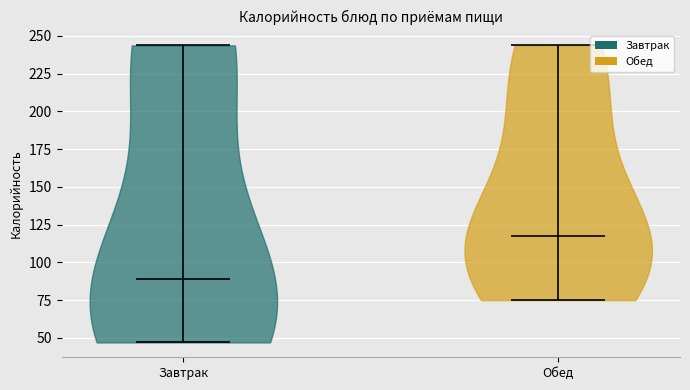

What is the highest point the violin for Завтрак reaches on the y-axis? The values are not printed on the chart, so give them approximately, as read against the axis.

245